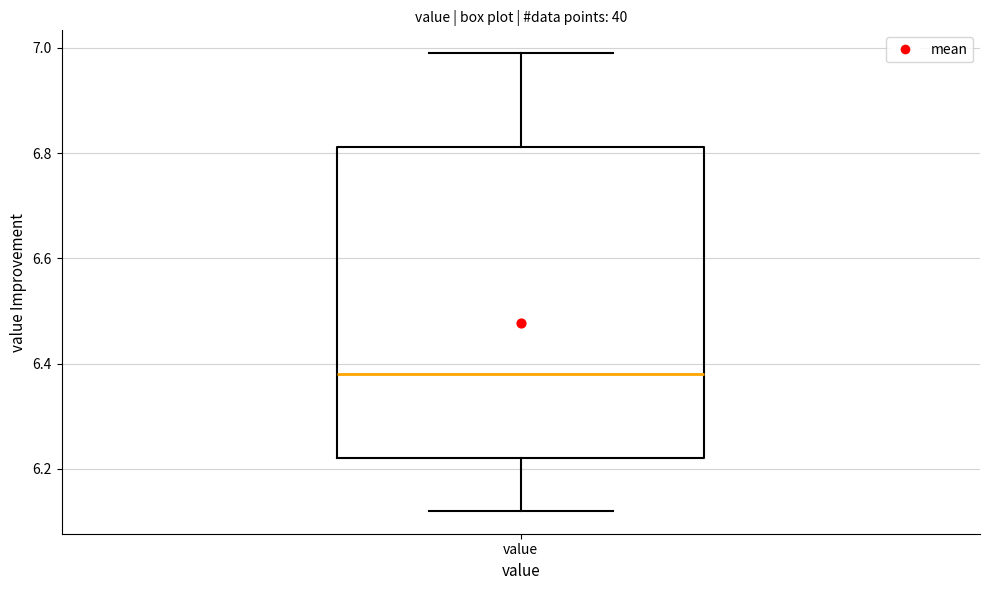

Where is the upper edge of the box for value on the y-axis? The values are not printed on the chart, so give them approximately, as read against the axis.

6.82